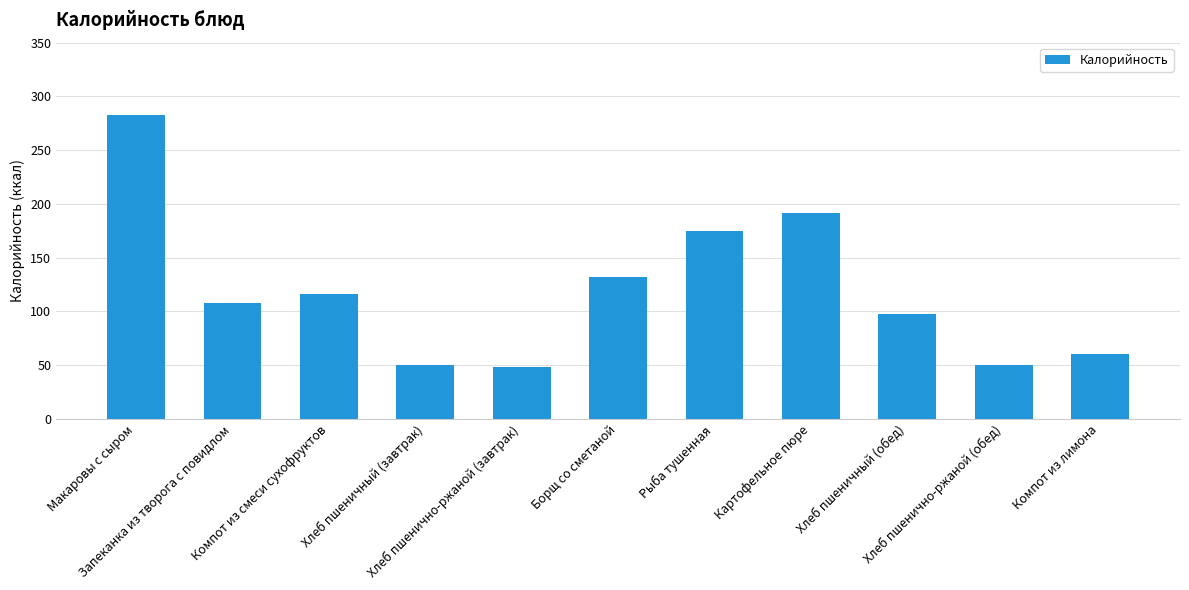

True or false: the data shows 13.8 at Хлеб пшенично-ржаной (завтрак).

False